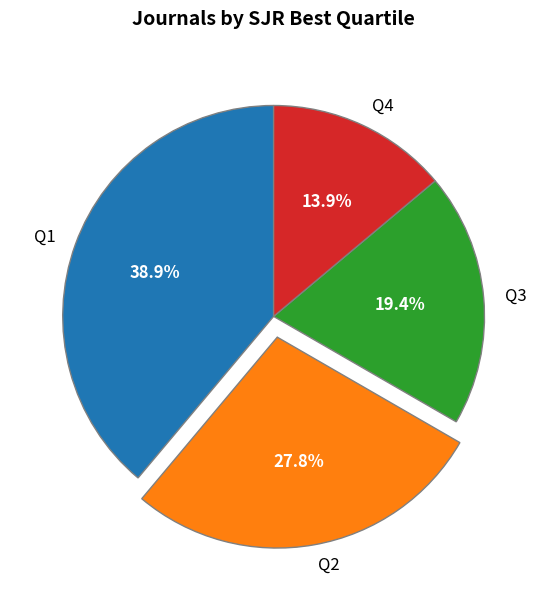

Is it true that Q2 is 15% of the pie?

False